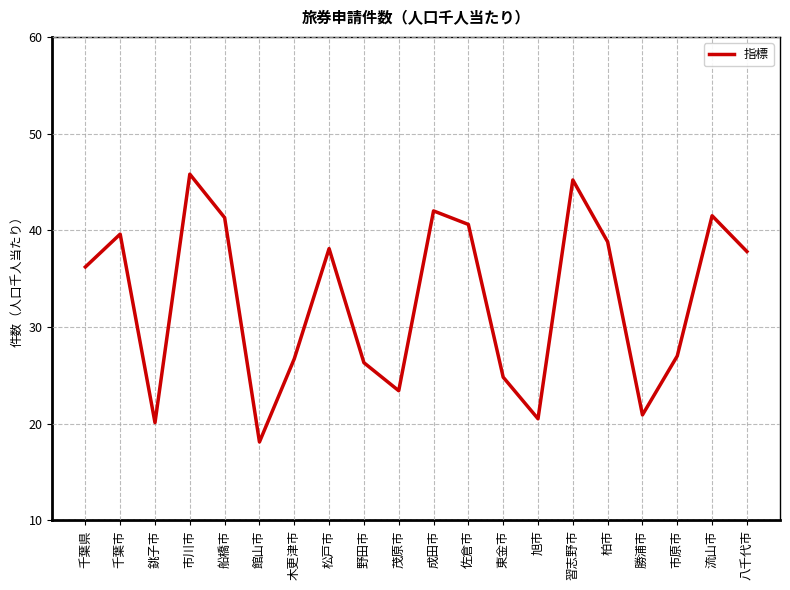

The value at 旭市 is 27.3. True or false?

False